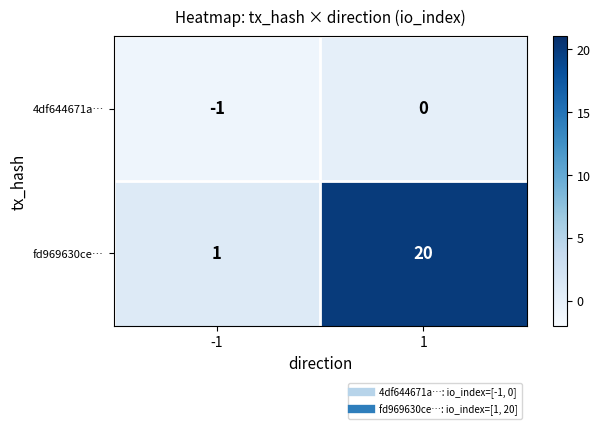

Which category has the lowest value across all series?

-1